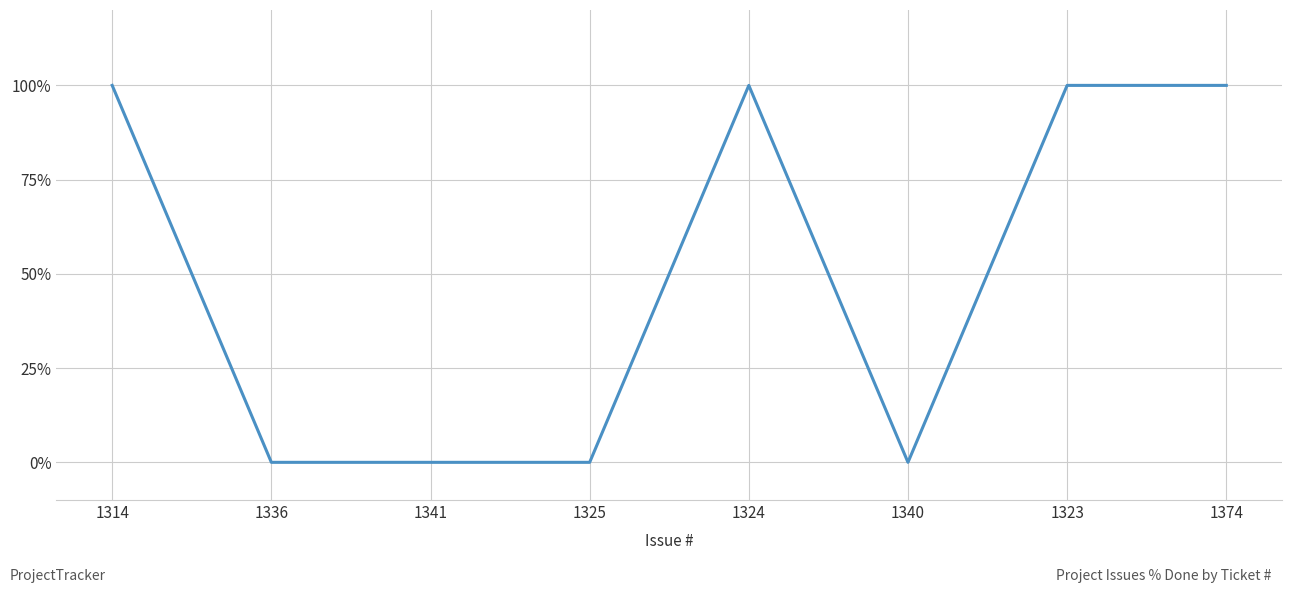

What is the change in value from 1340 to 1323?

+100